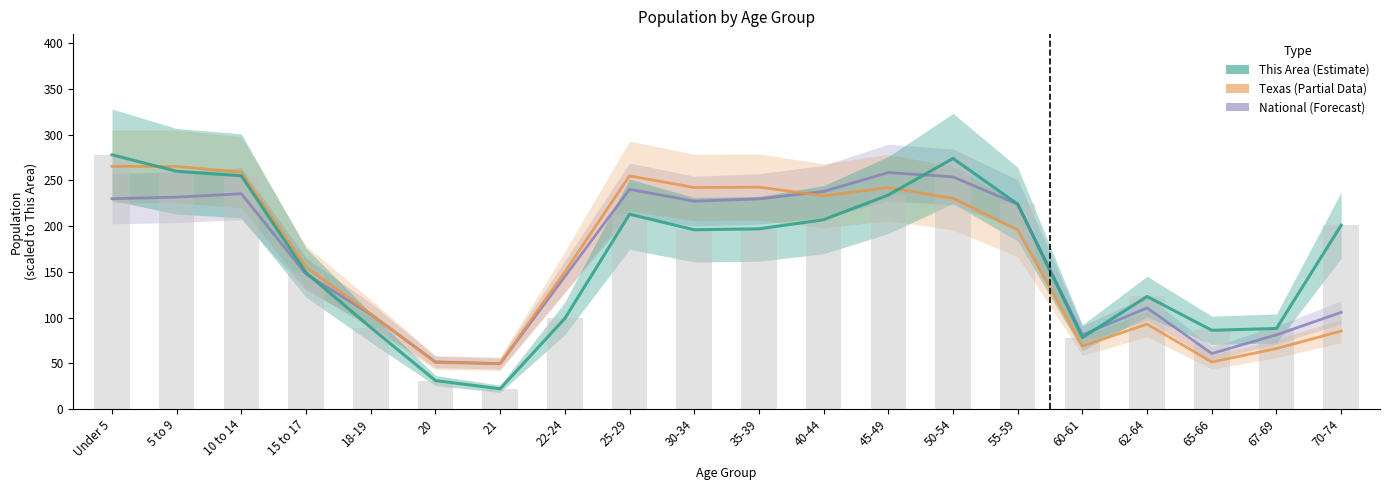

Where is Texas nearest to the value 157?

15 to 17